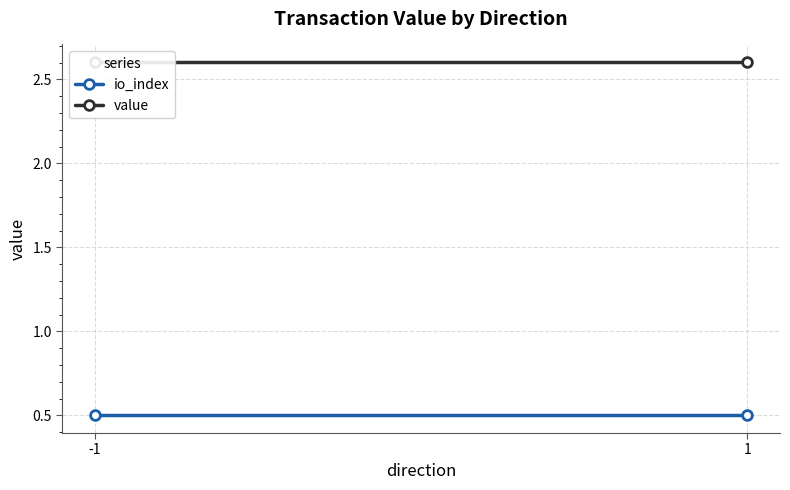

Reading right to left, what are all the values shown in this chart?

io_index: 1=0.5	-1=0.5
value: 1=2.6	-1=2.6